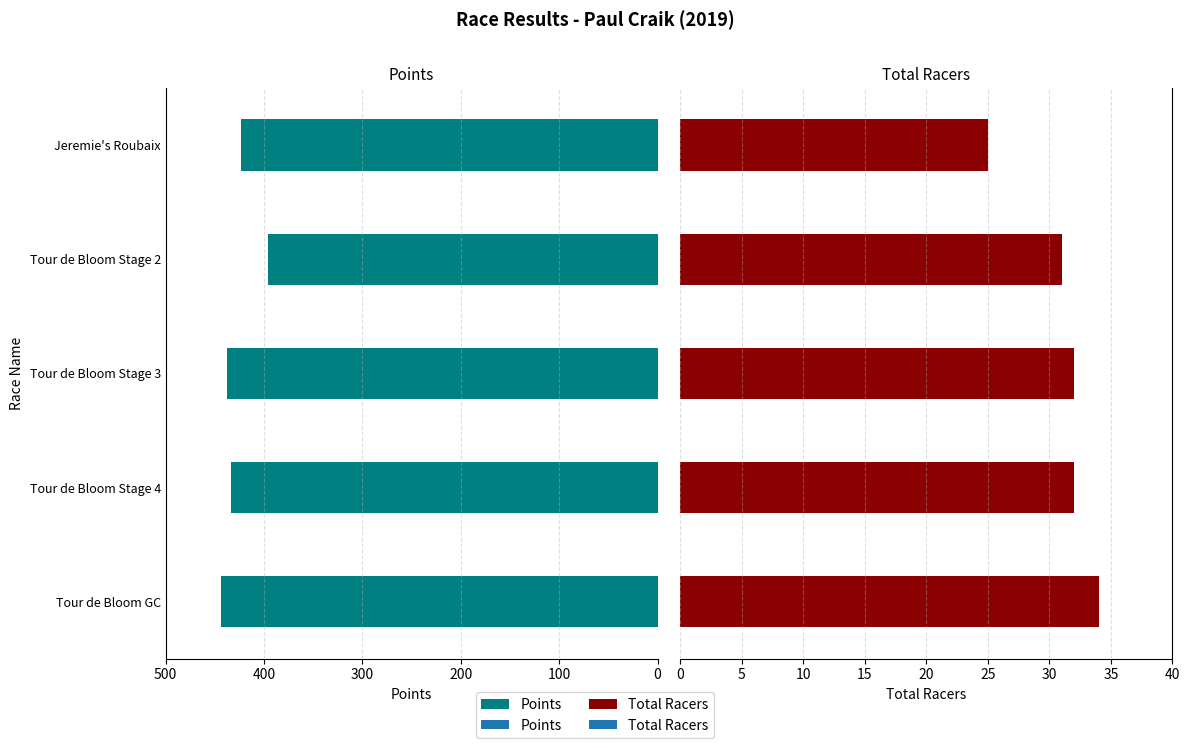

Rank the series by their maximum value, from highest to lowest.

Total Racers, Points